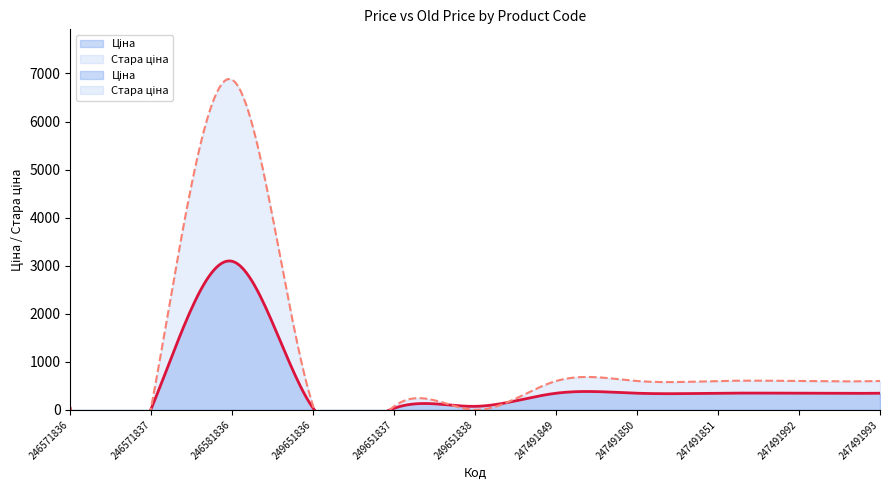

At which category is the sum across all series the highest?

246581836